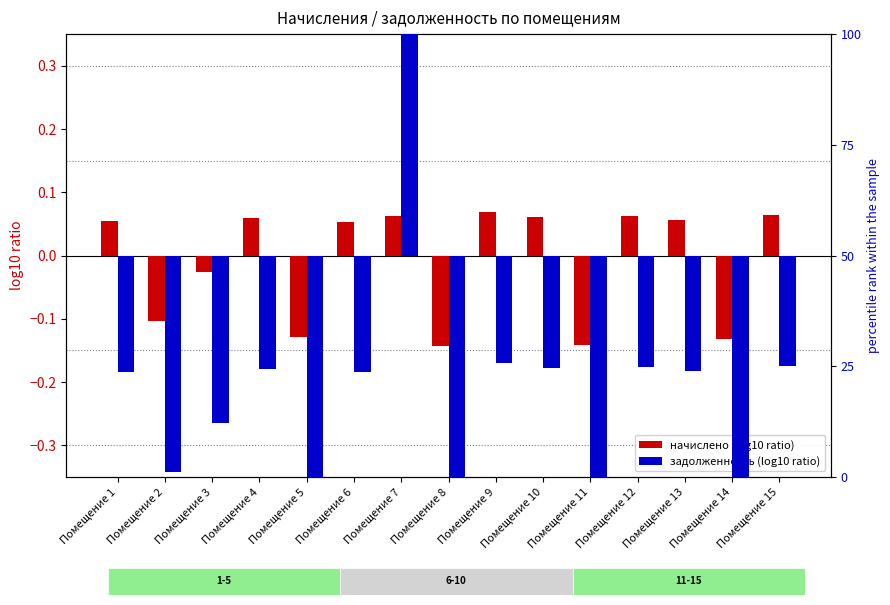

What is the maximum value for начислено (log10 ratio)?

0.1